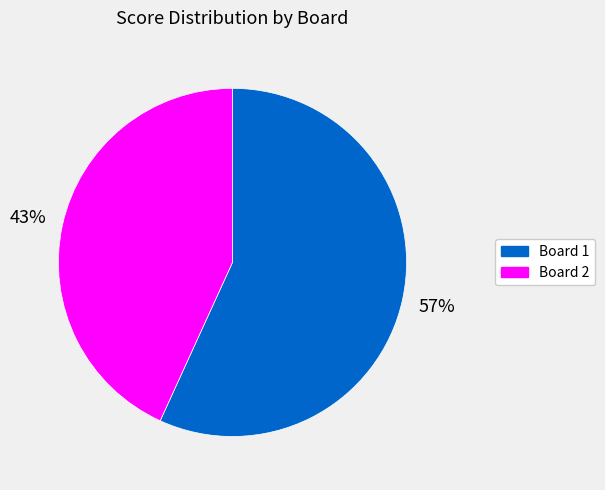

To the nearest percent, what is the average slice percentage?

50%